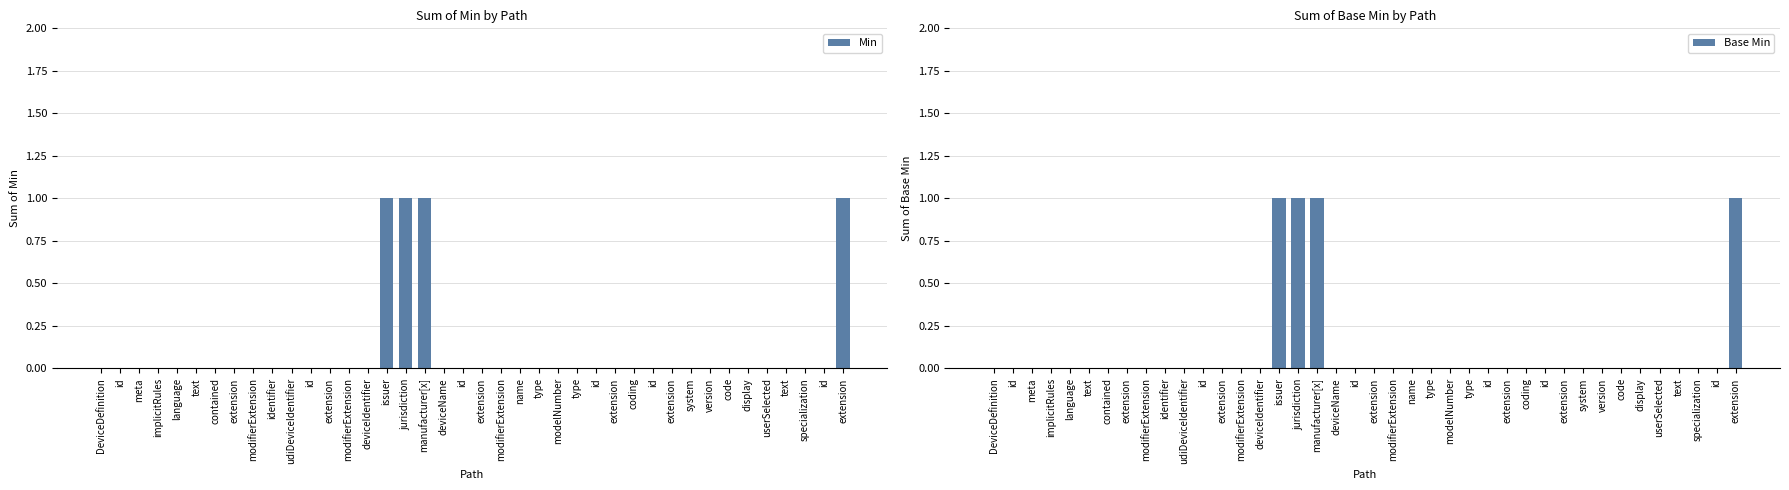

Which category has the highest value in the Base Min series?

issuer